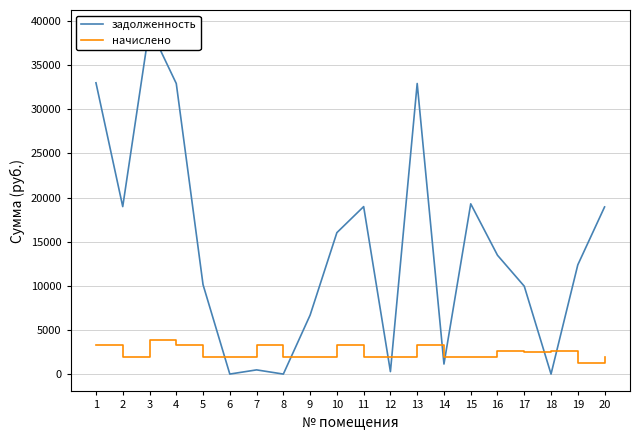

List the series in order of their peak value, highest first.

задолженность, начислено